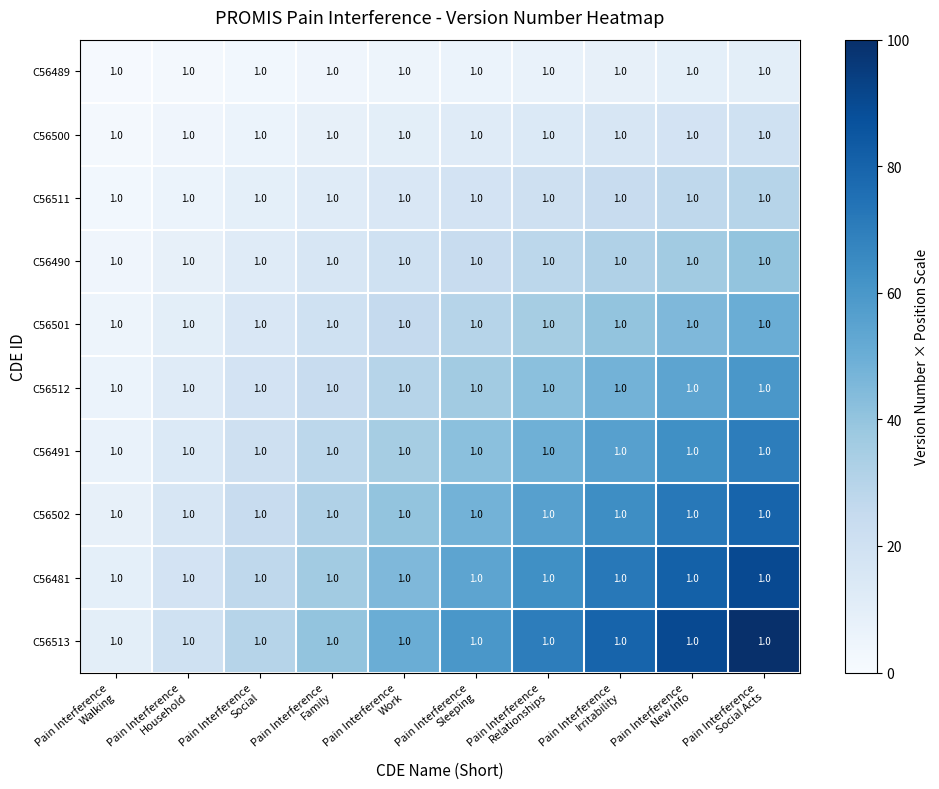

At which category is the sum across all series the highest?

Pain Interference
Social Acts